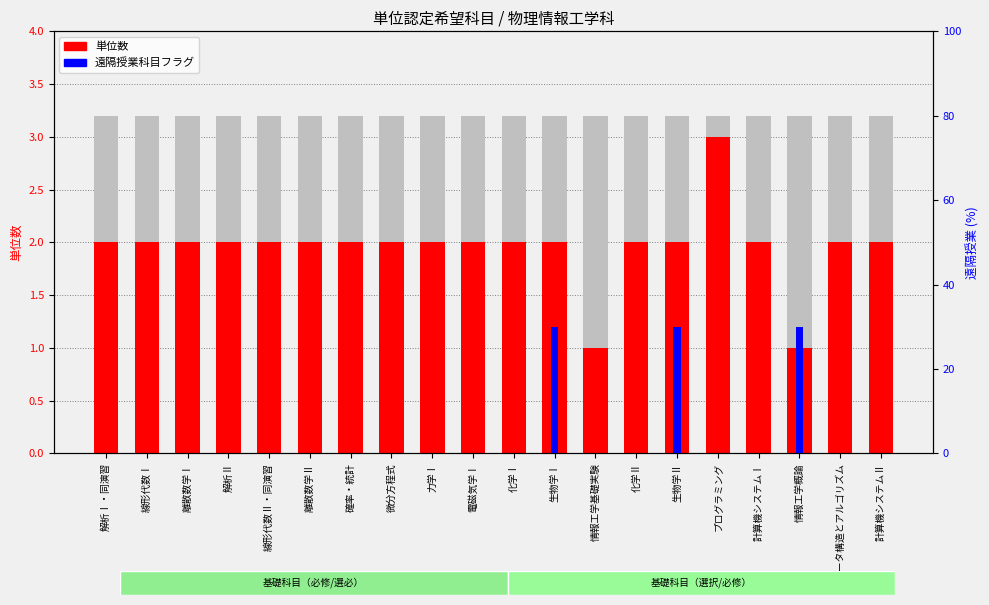

Rank the series by their average value, from lowest to highest.

単位数, 遠隔授業科目フラグ